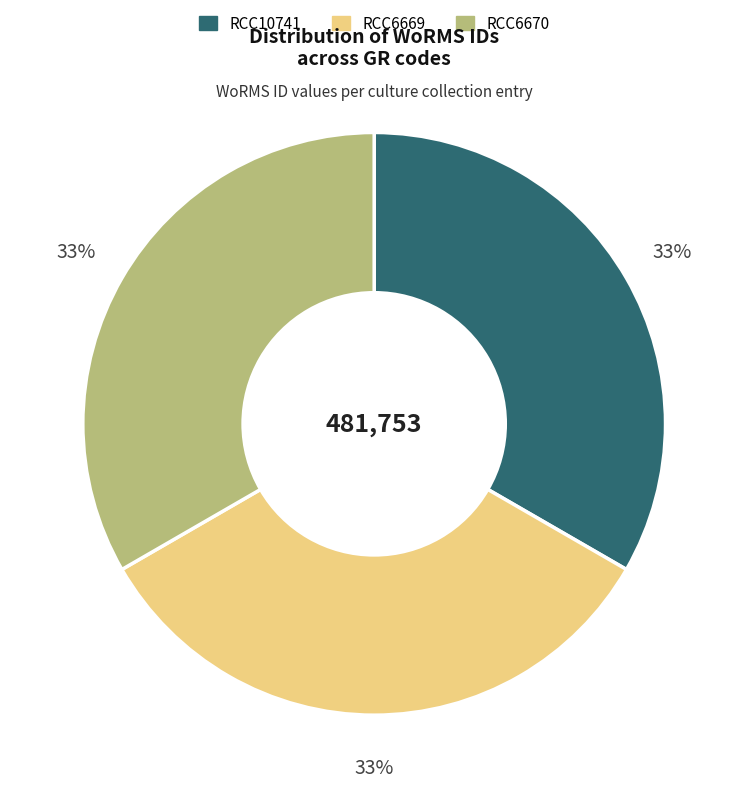

Count the number of slices in the pie.

3